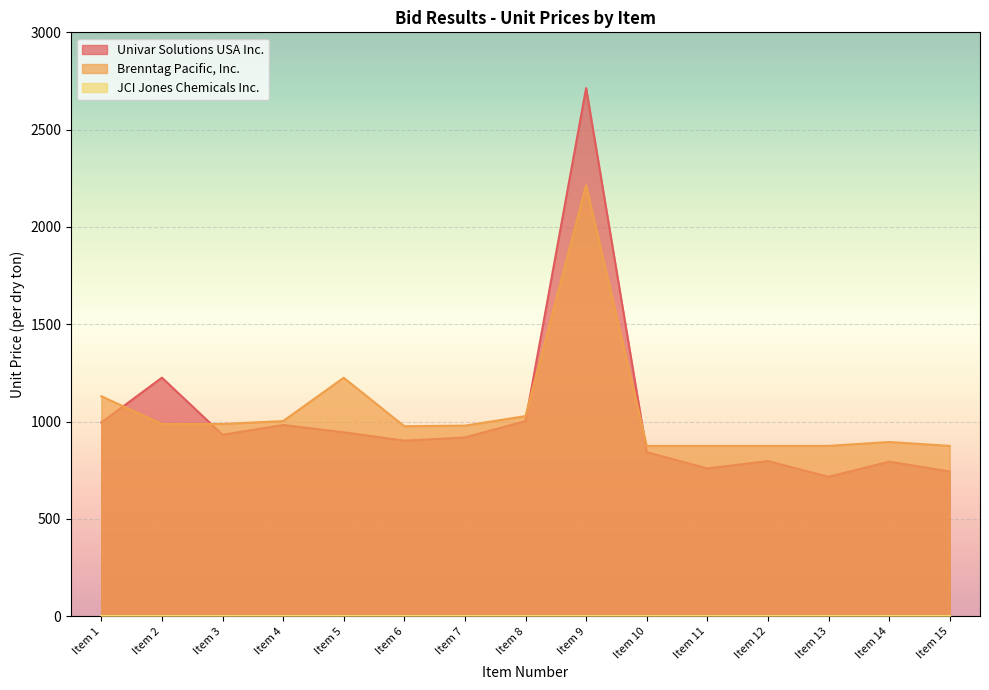

True or false: Brenntag Pacific, Inc. has more than 0 interior local peaks.

True